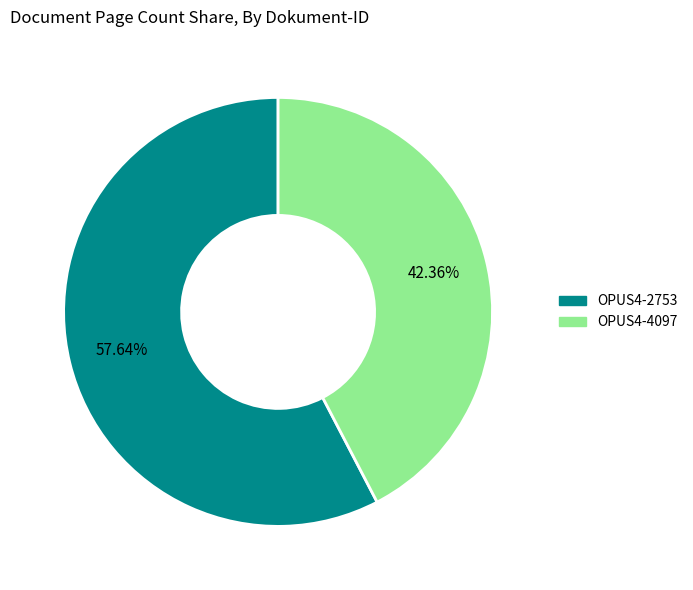

Which category has the biggest portion of the pie?

OPUS4-2753